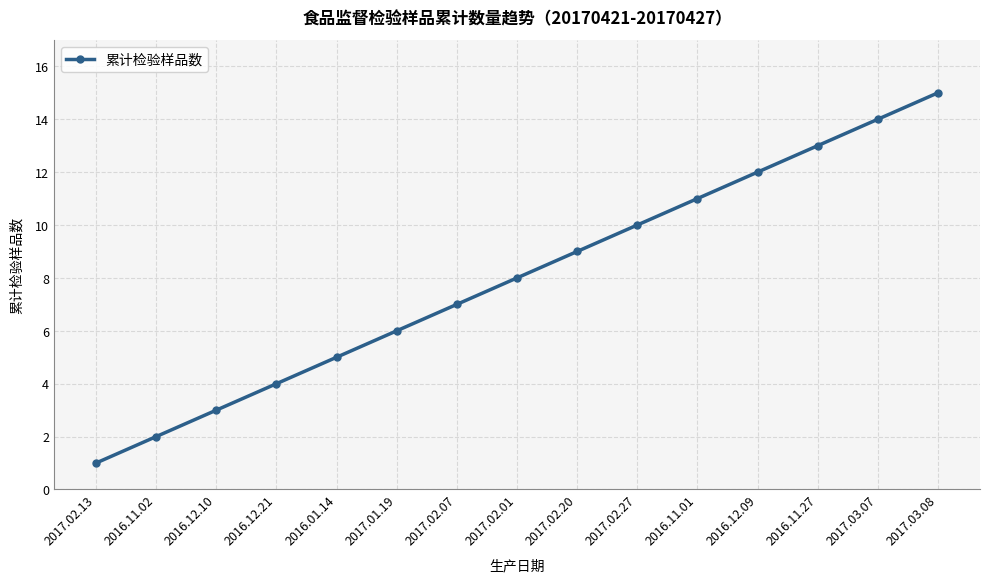

Does the chart have visible grid lines?

Yes